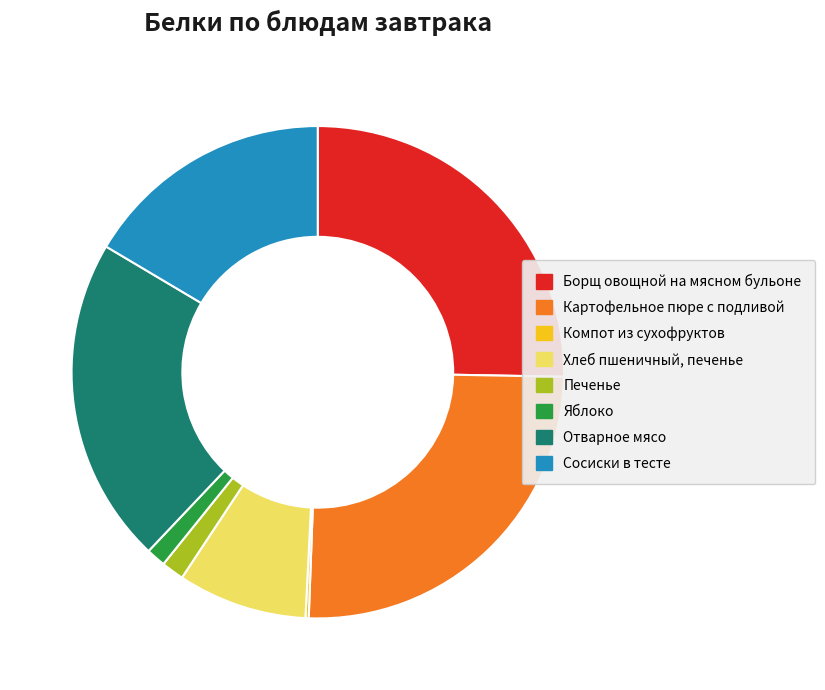

Which has a higher value, Печенье or Борщ овощной на мясном бульоне?

Борщ овощной на мясном бульоне